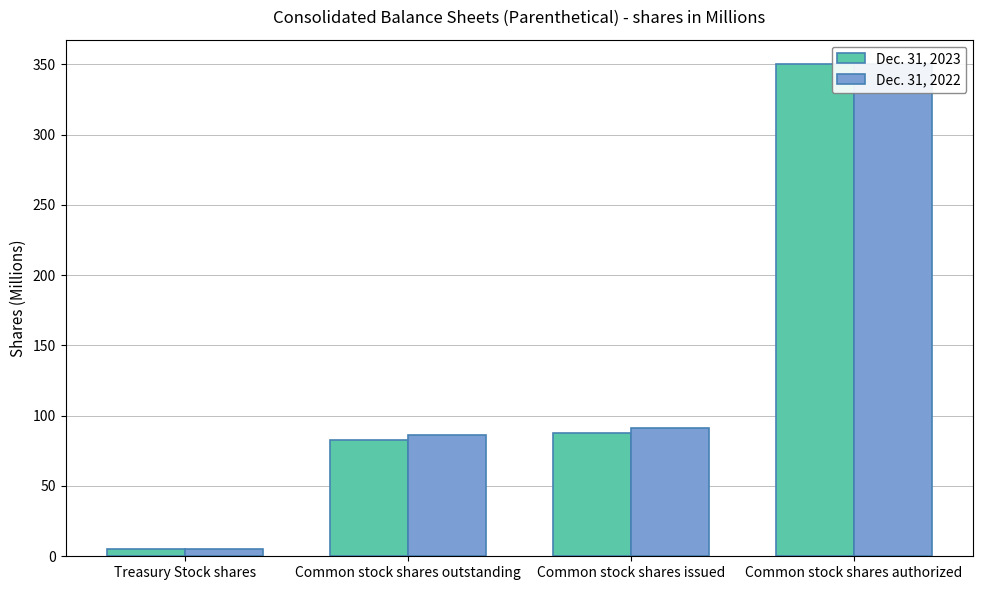

What is the average value of the Dec. 31, 2023 series?

131.2